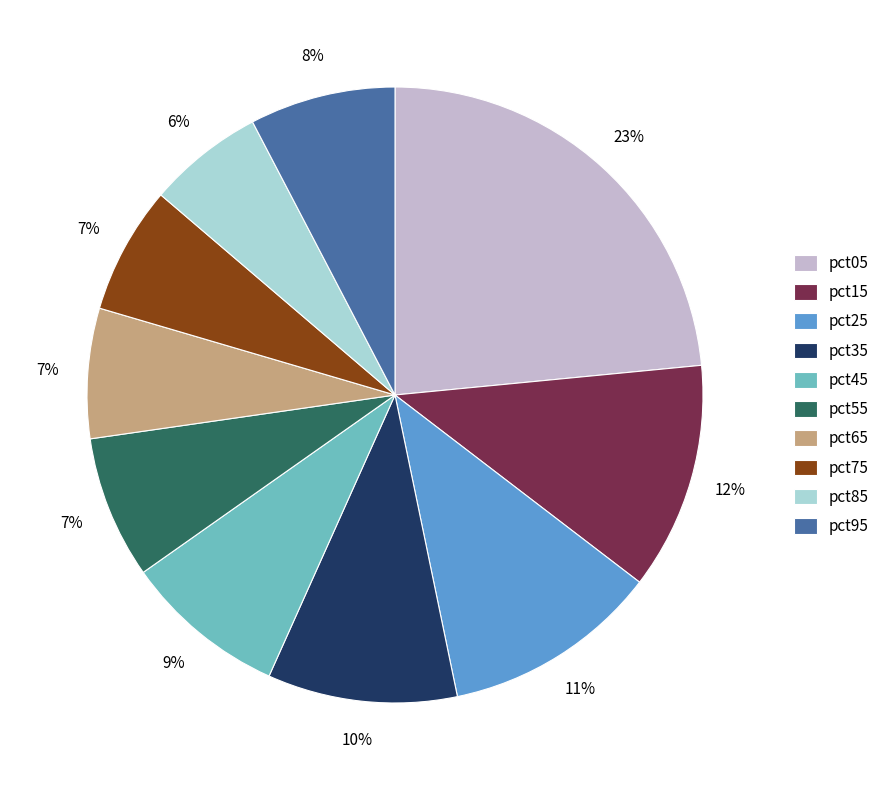

Does pct55 account for over 50% of the chart?

No